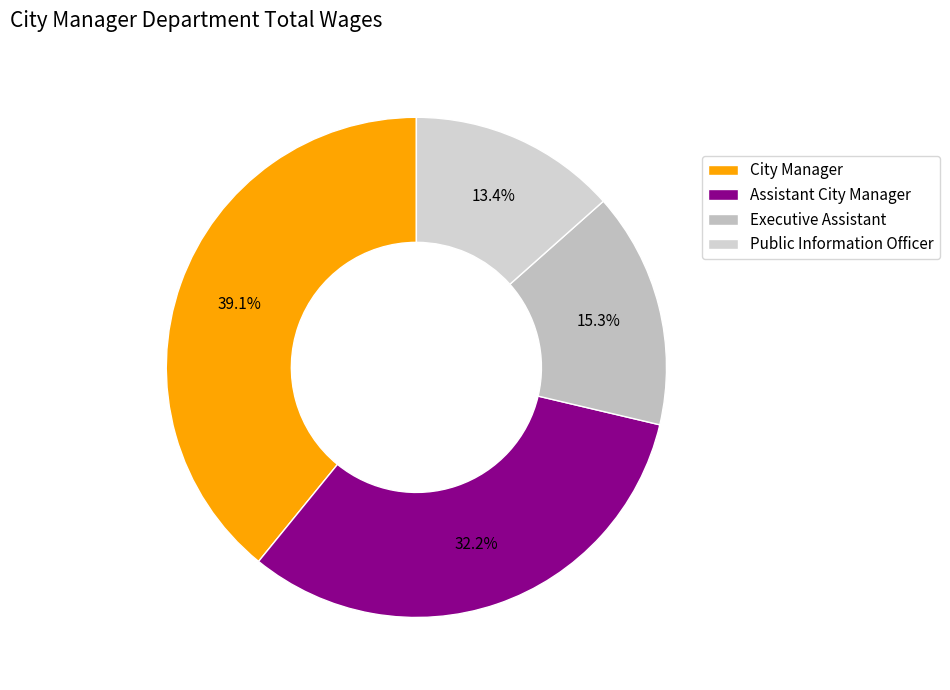

The Assistant City Manager slice represents 23% of the pie. True or false?

False